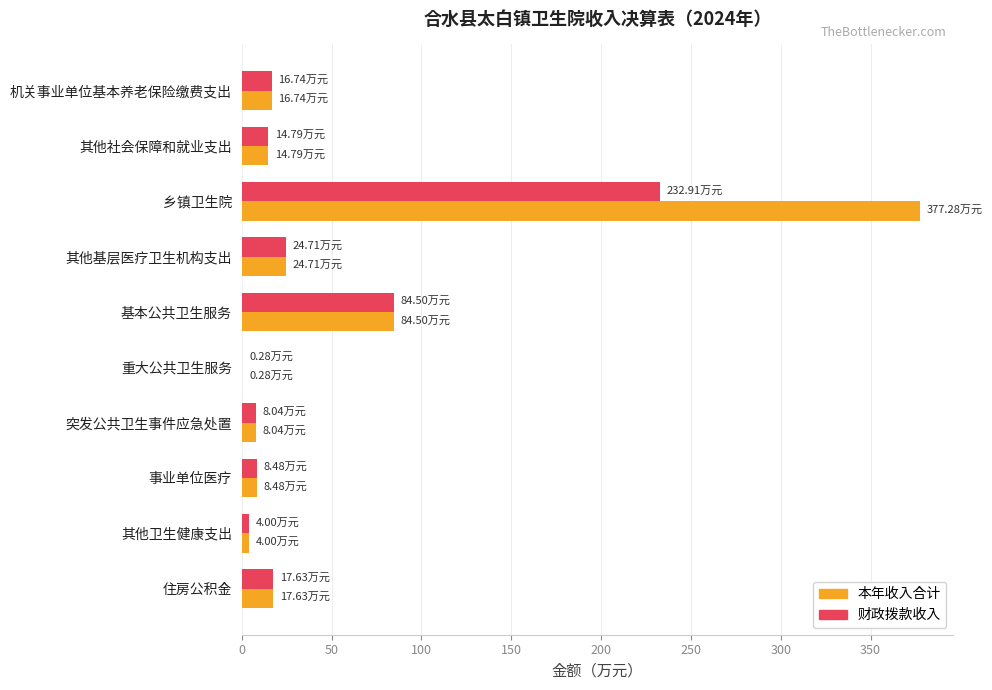

At which category is the sum across all series the highest?

乡镇卫生院